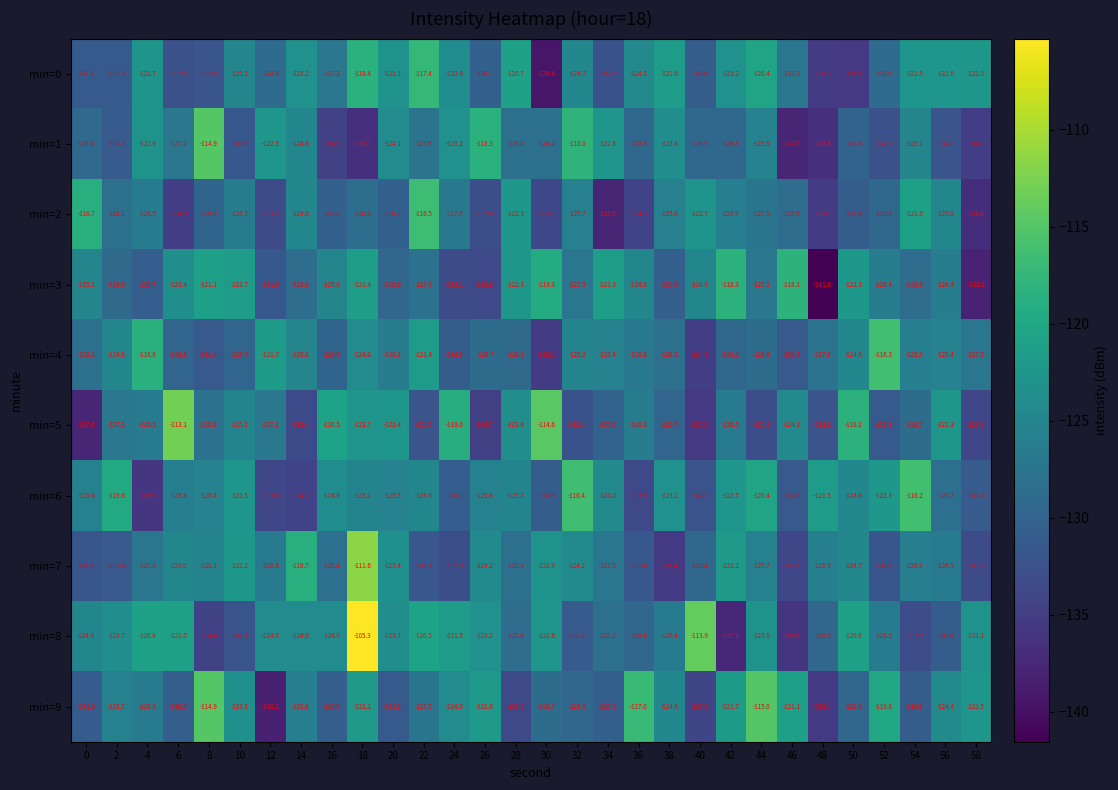

What is the total value across all series at 36?

-1277.9